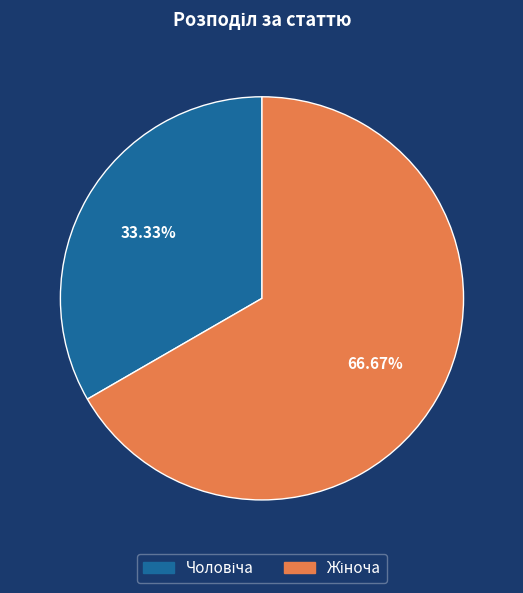

How many slices are in this pie chart?

2